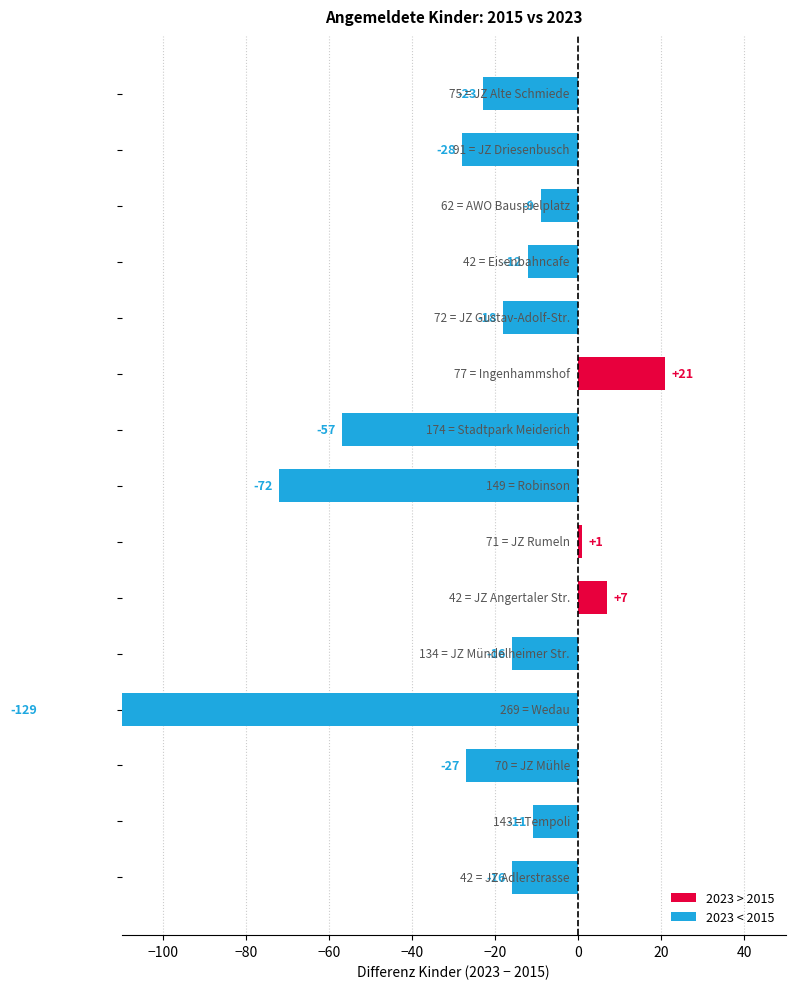

What is the label of the 2nd bar from the left?

JZ Driesenbusch